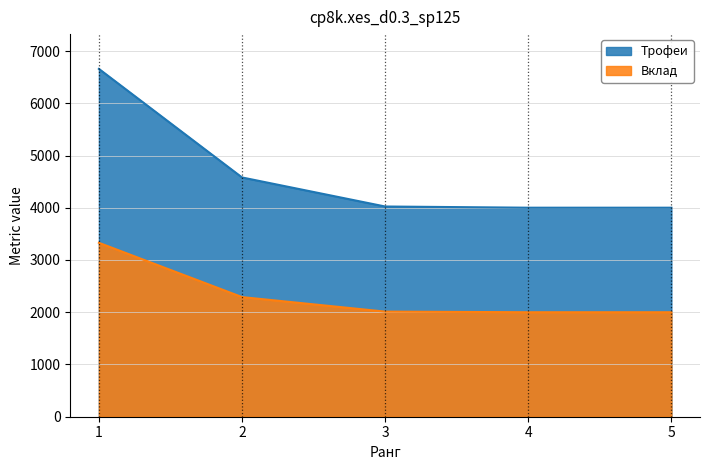

The value of Вклад at 5 is 2000. True or false?

True